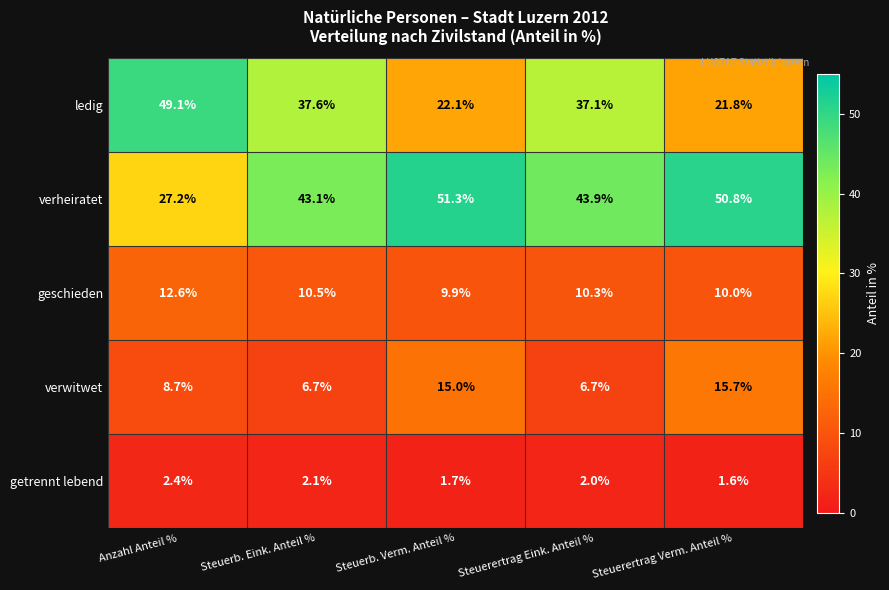

Which series has the largest total across all categories?

verheiratet